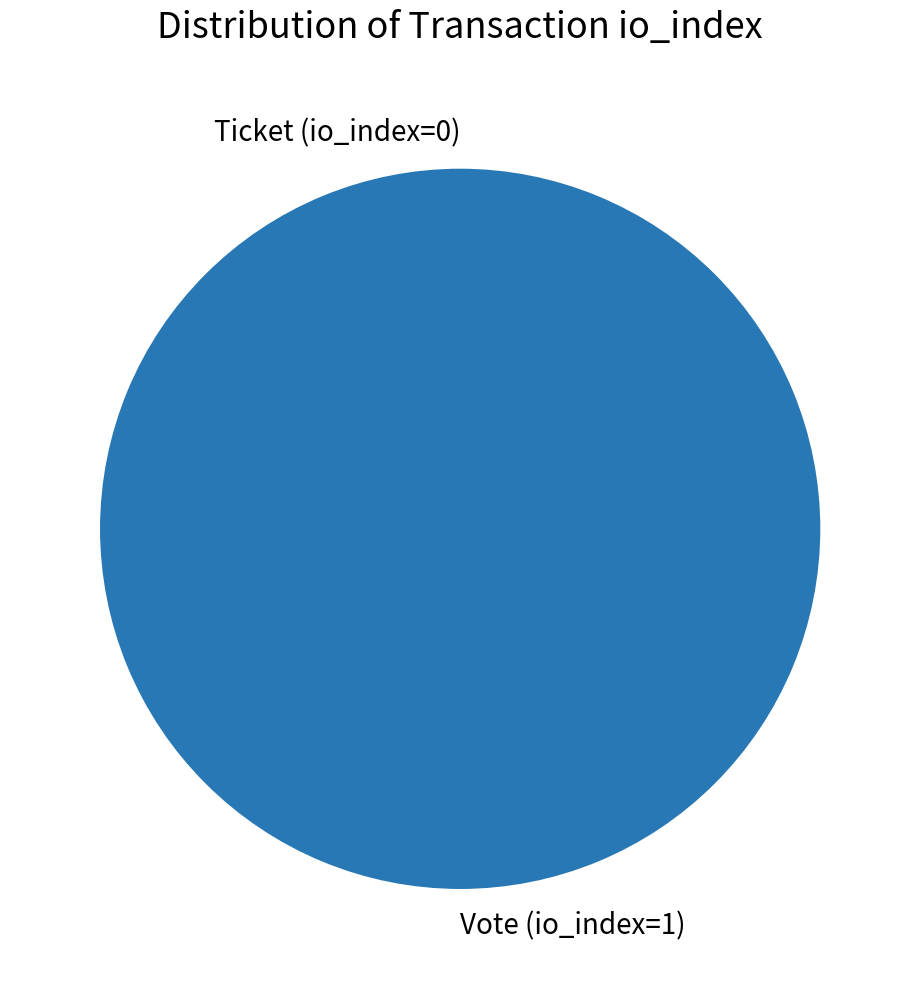

Count the number of slices in the pie.

2